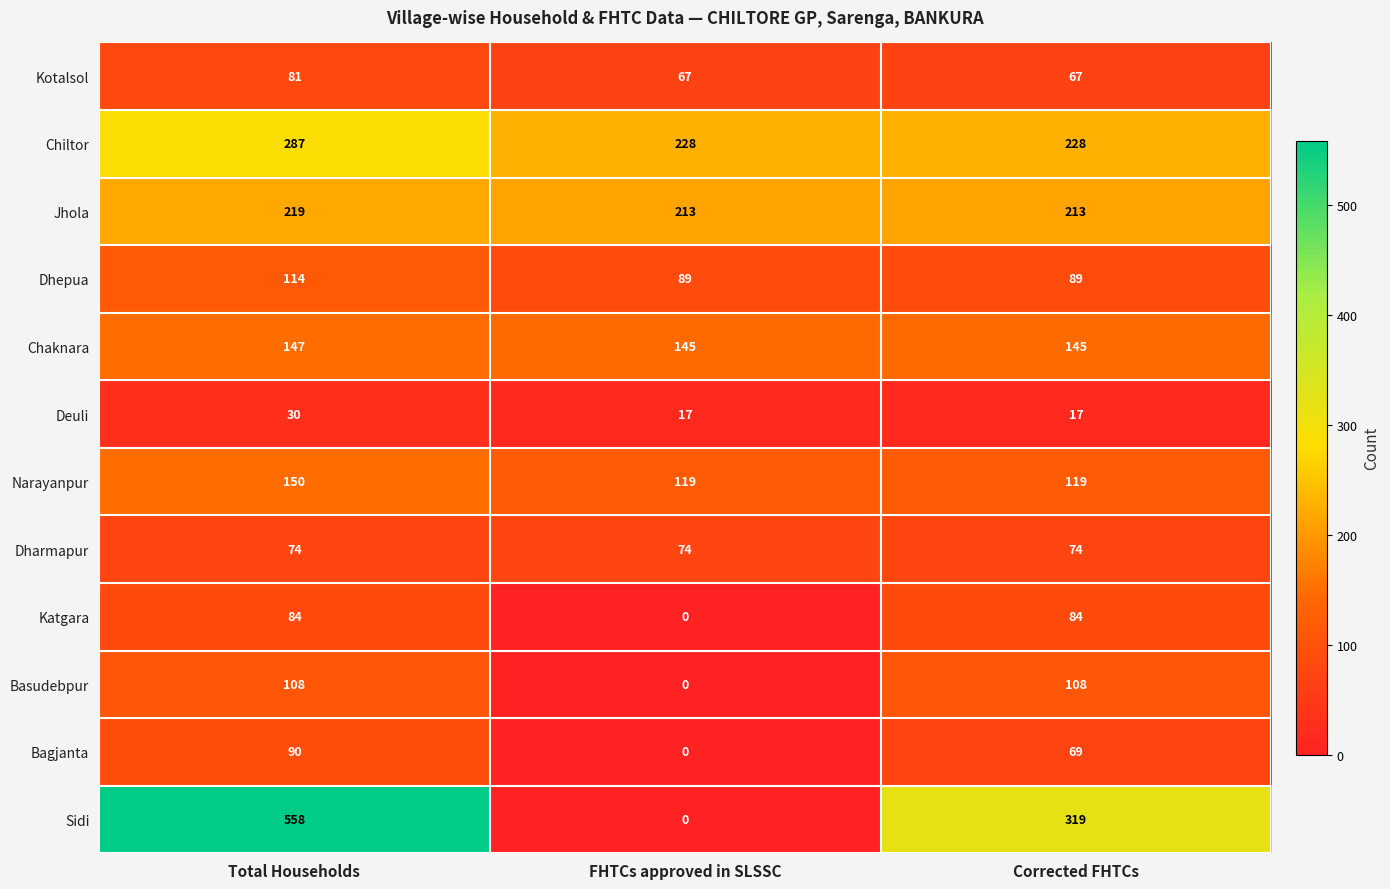

How many data points does each series have?

3